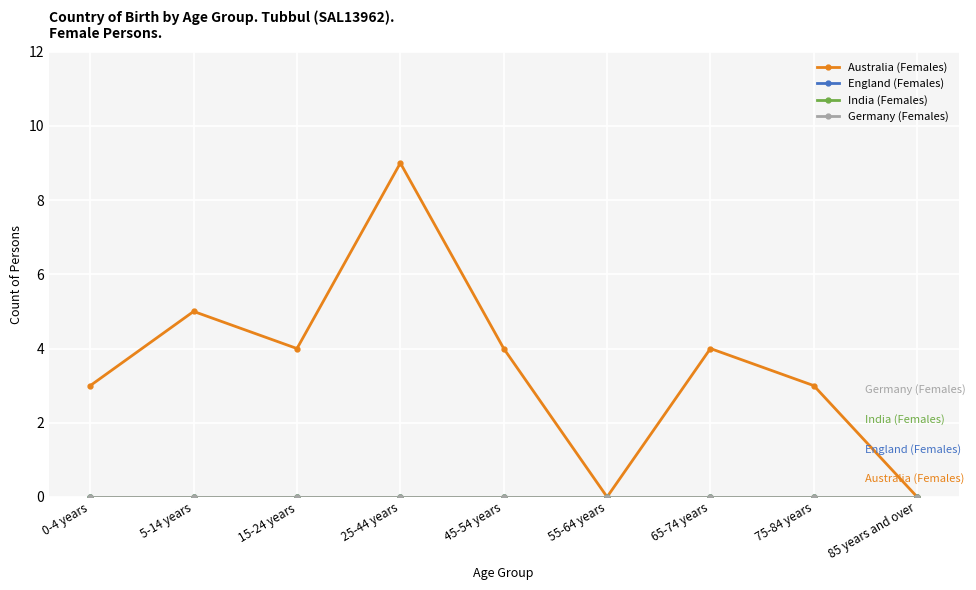

True or false: India (Females) and Germany (Females) cross at least once.

False